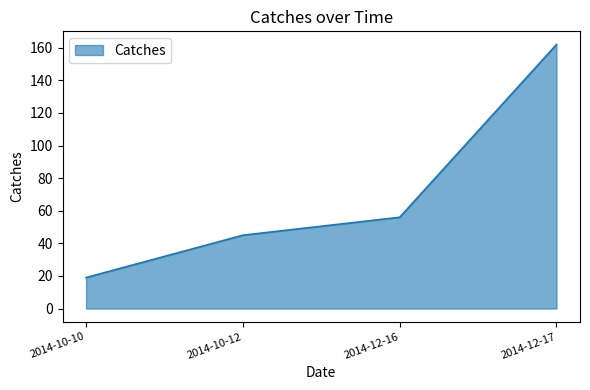

Is it true that the value at 2014-12-16 is 56?

True